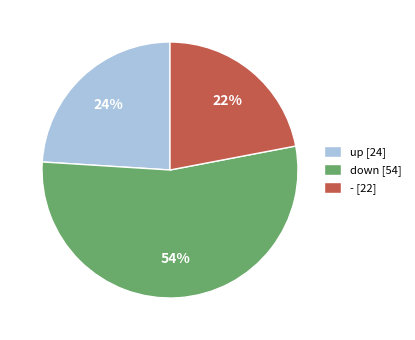

Between - [22] and up [24], which is larger?

up [24]